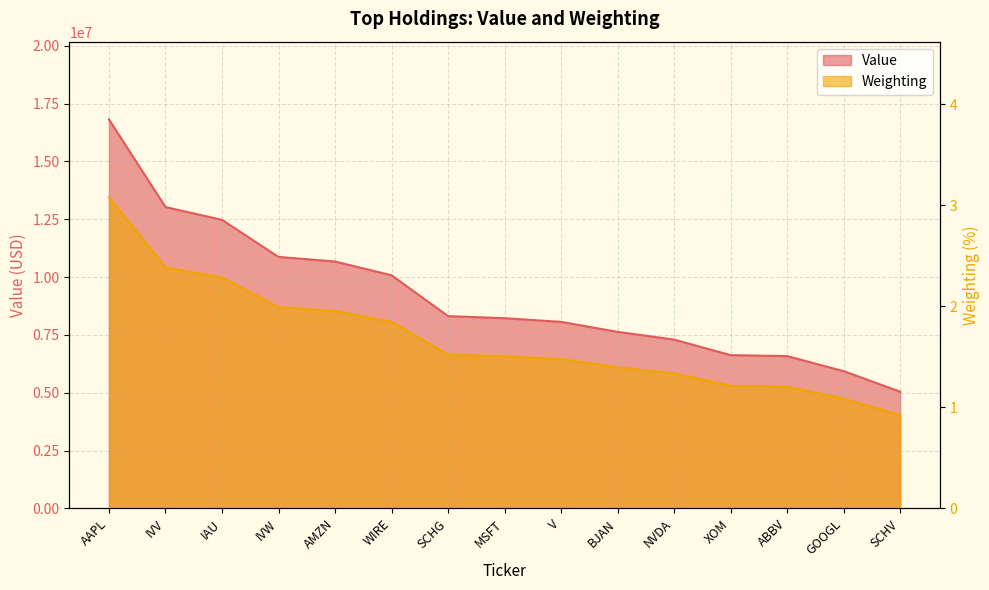

Reading left to right, list all the values displayed in this chart.

Value: 16814000.0	13029000.0	12475000.0	10873000.0	10675000.0	10079000.0	8315000.0	8224000.0	8066000.0	7633000.0	7299000.0	6628000.0	6586000.0	5936000.0	5048000.0
Weighting: 3.1	2.4	2.3	2.0	2.0	1.8	1.5	1.5	1.5	1.4	1.3	1.2	1.2	1.1	0.9